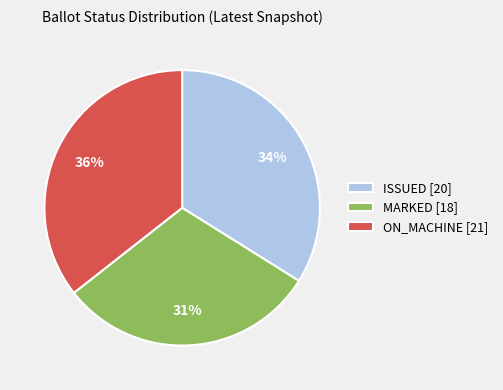

To the nearest percent, what portion does ISSUED [20] represent?

34%